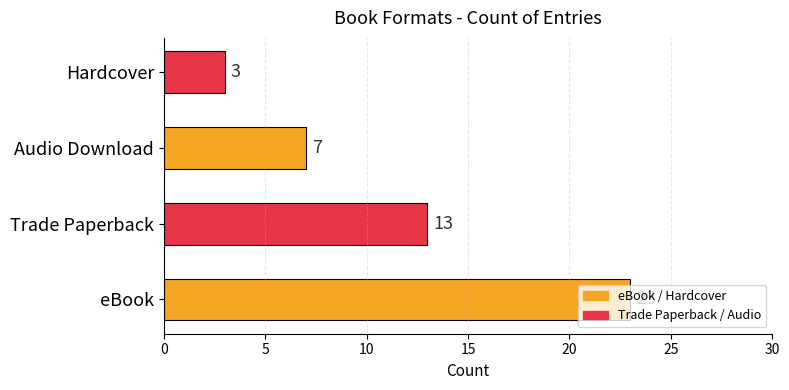

What is the greatest value displayed?

23